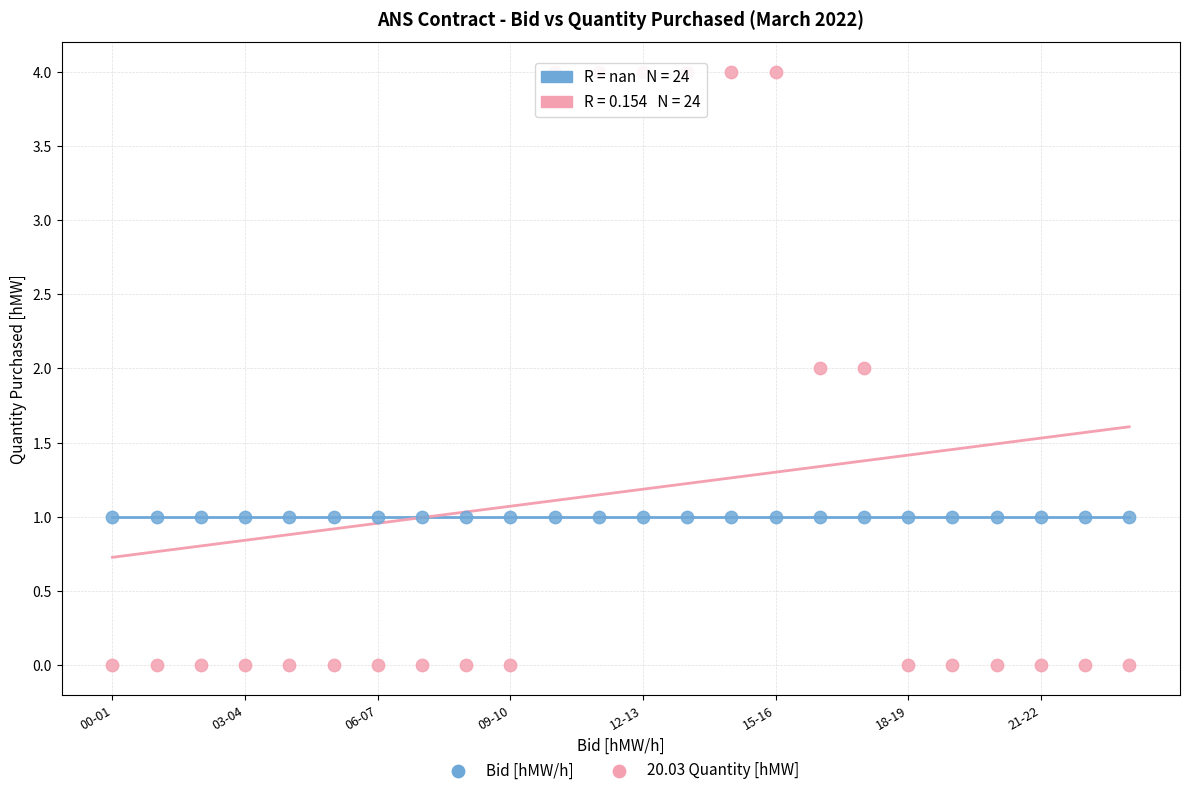

Which series contains the highest Y value?

20.03 Quantity [hMW]